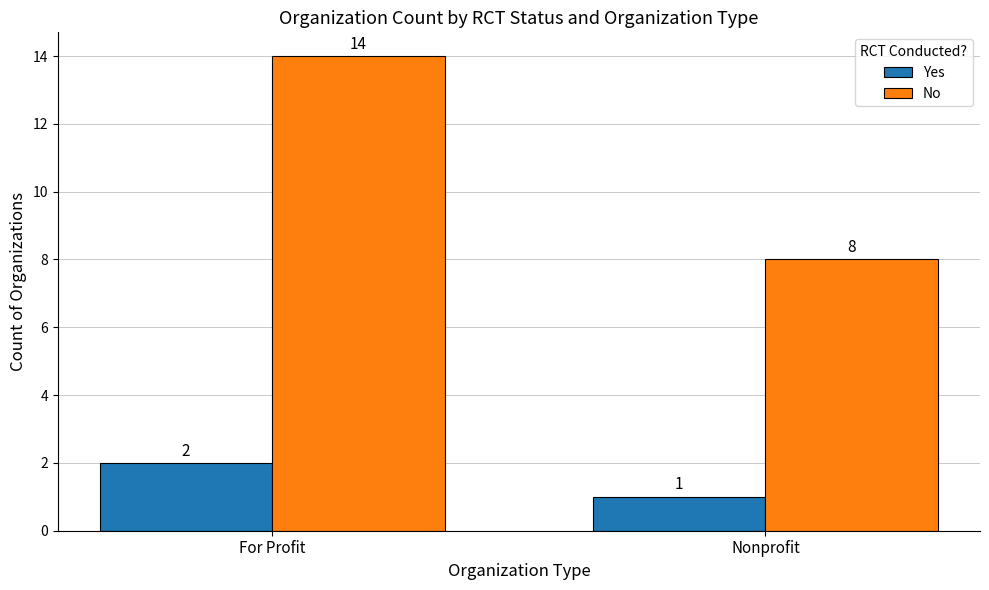

What is the spread (max minus min) of values at Nonprofit?

7